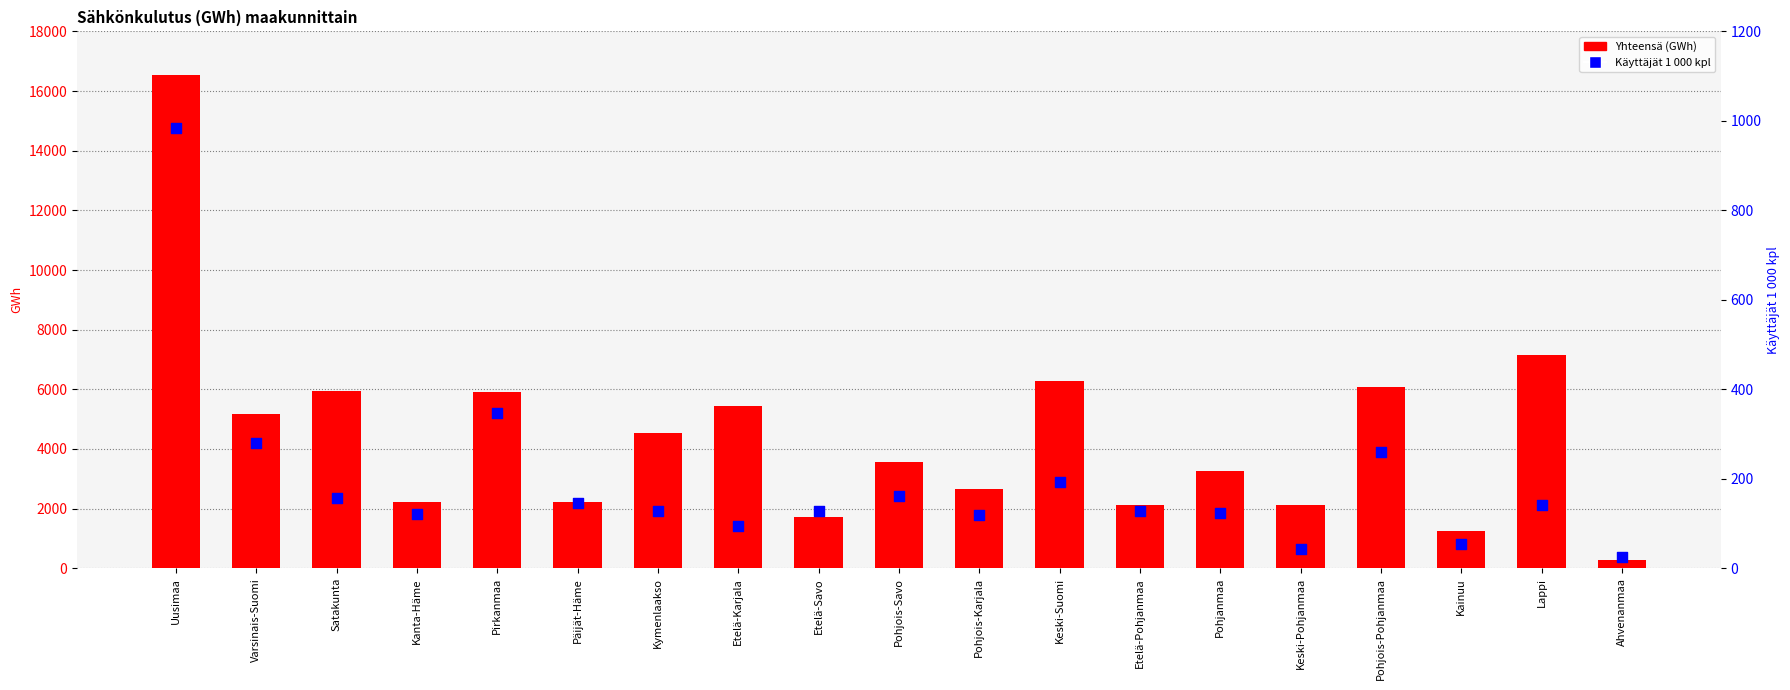

At which category is the sum across all series the highest?

Uusimaa